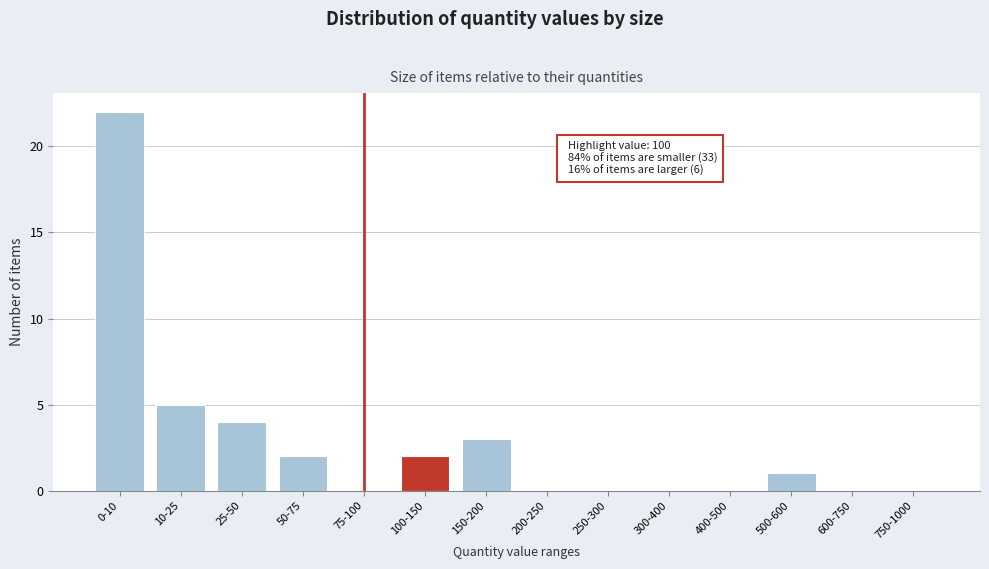

Reading left to right, transcribe all the data shown in this chart.

0-10=22	10-25=5	25-50=4	50-75=2	75-100=0	100-150=2	150-200=3	200-250=0	250-300=0	300-400=0	400-500=0	500-600=1	600-750=0	750-1000=0